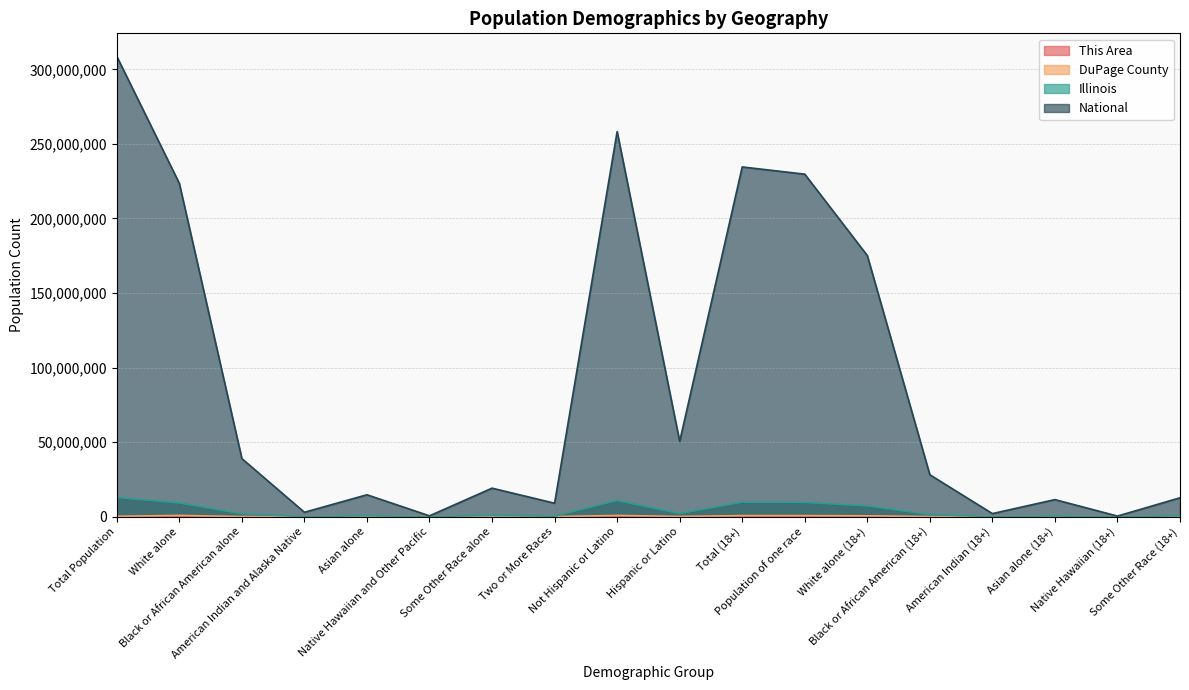

What is the minimum value shown in the chart?

2